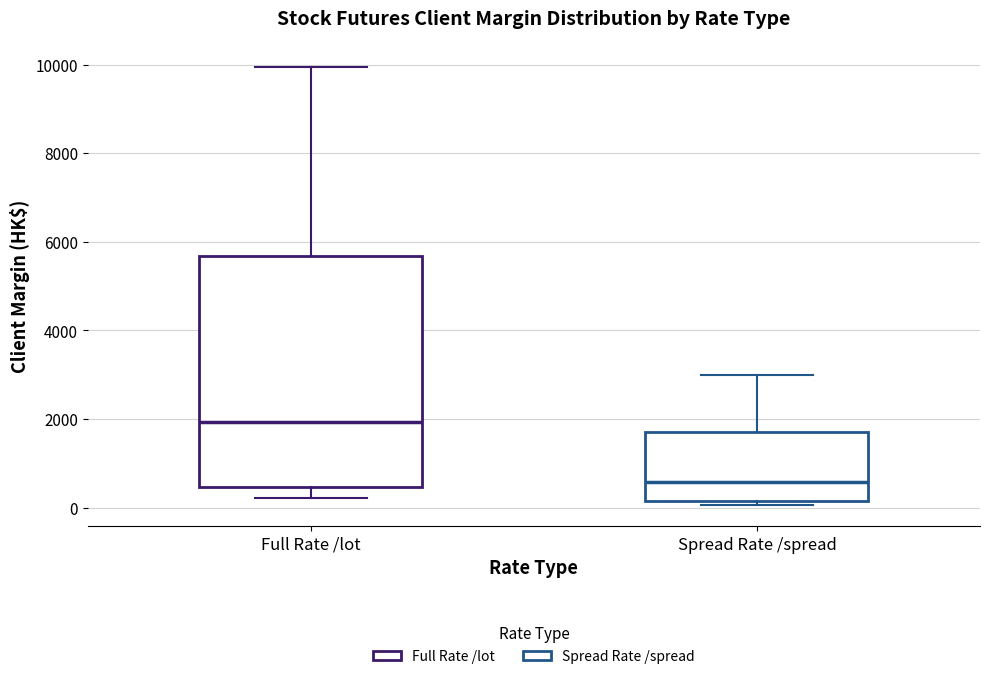

Which box is the tallest, from its lower edge to its upper edge?

Full Rate /lot